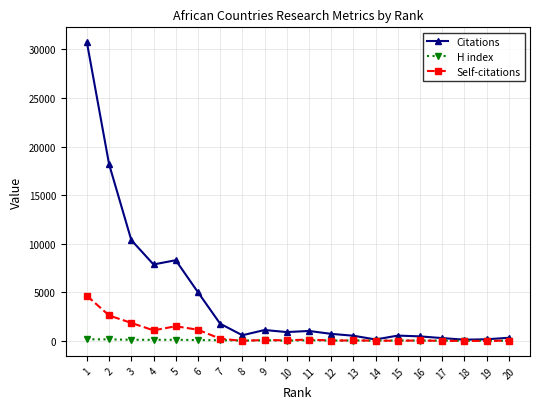

Which series has the largest total across all categories?

Citations